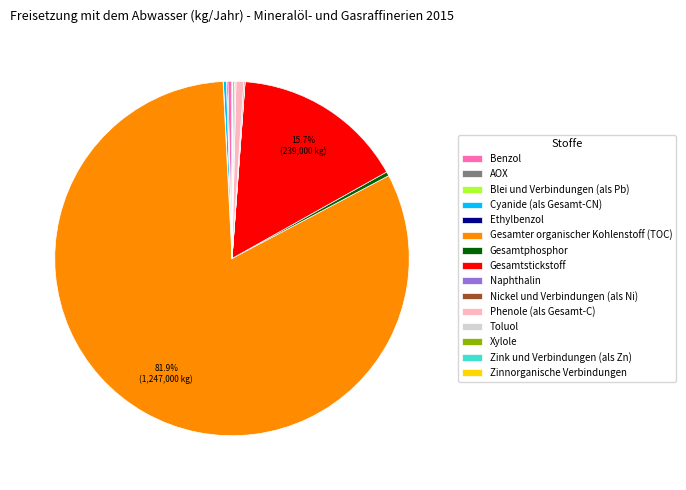

Does any single category account for the majority?

Yes